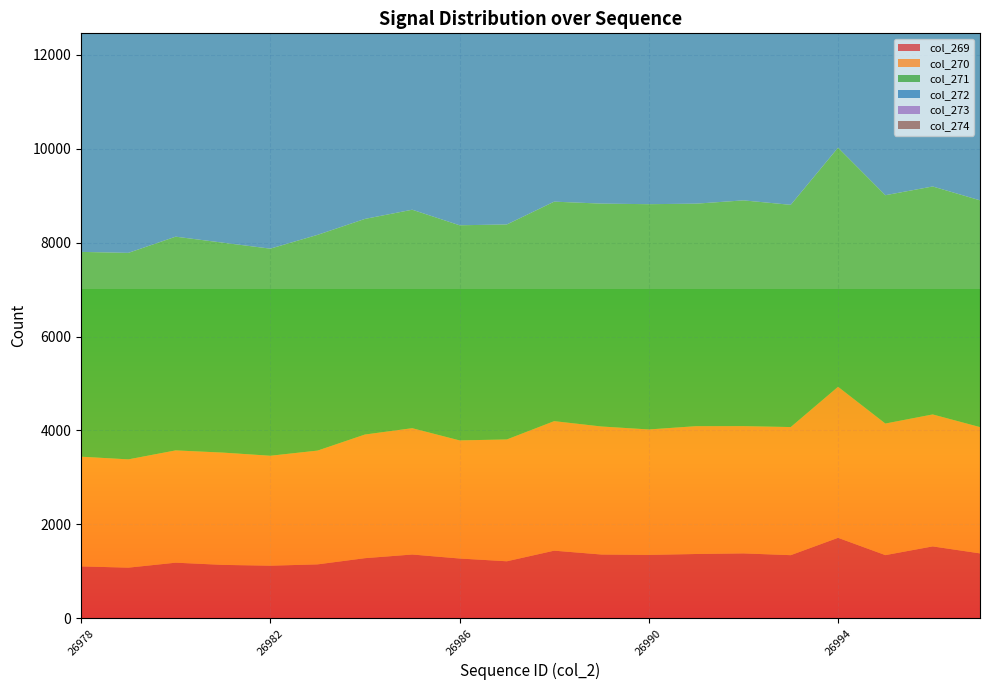

Reading right to left, transcribe all the data shown in this chart.

col_269: 26997=1383	26996=1532	26995=1346	26994=1715	26993=1345	26992=1383	26991=1370	26990=1351	26989=1359	26988=1441	26987=1215	26986=1274	26985=1359	26984=1281	26983=1149	26982=1121	26981=1138	26980=1185	26979=1079	26978=1106
col_270: 26997=2689	26996=2810	26995=2802	26994=3216	26993=2728	26992=2710	26991=2722	26990=2671	26989=2726	26988=2758	26987=2594	26986=2515	26985=2690	26984=2633	26983=2423	26982=2341	26981=2391	26980=2391	26979=2306	26978=2336
col_271: 26997=4829	26996=4854	26995=4862	26994=5091	26993=4732	26992=4807	26991=4738	26990=4797	26989=4746	26988=4674	26987=4578	26986=4581	26985=4652	26984=4591	26983=4594	26982=4410	26981=4470	26980=4551	26979=4397	26978=4361
col_272: 26997=5999	26996=5928	26995=5999	26994=5929	26993=5864	26992=6020	26991=5949	26990=5973	26989=5984	26988=6020	26987=5902	26986=5851	26985=5879	26984=5858	26983=5905	26982=5833	26981=5877	26980=5911	26979=5910	26978=5759
col_273: 26997=4914	26996=4859	26995=4951	26994=4573	26993=5151	26992=4971	26991=5207	26990=5054	26989=5115	26988=4982	26987=5266	26986=5272	26985=5035	26984=5250	26983=5212	26982=5454	26981=5352	26980=5333	26979=5503	26978=5441
col_274: 26997=2842	26996=2842	26995=2761	26994=2446	26993=2893	26992=2934	26991=2852	26990=2934	26989=2887	26988=3007	26987=3128	26986=3148	26985=2985	26984=3068	26983=3134	26982=3224	26981=3241	26980=3147	26979=3290	26978=3369